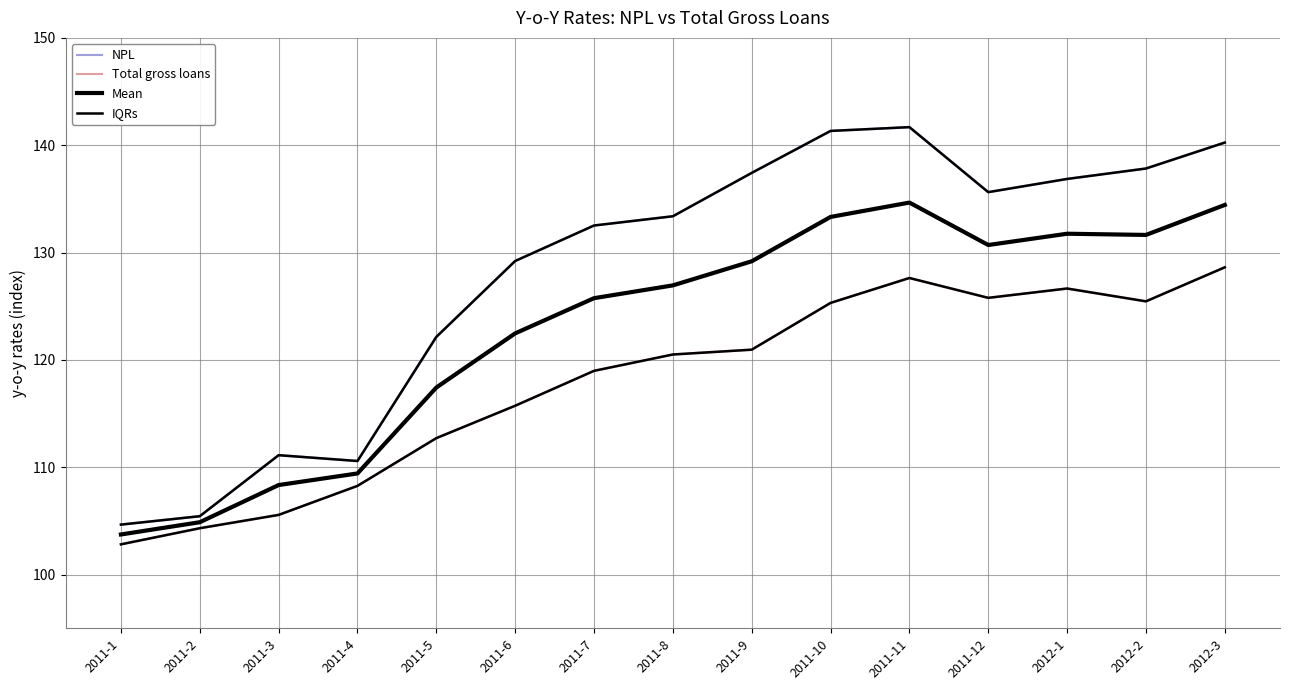

Where is Mean nearest to the value 119?

2011-5